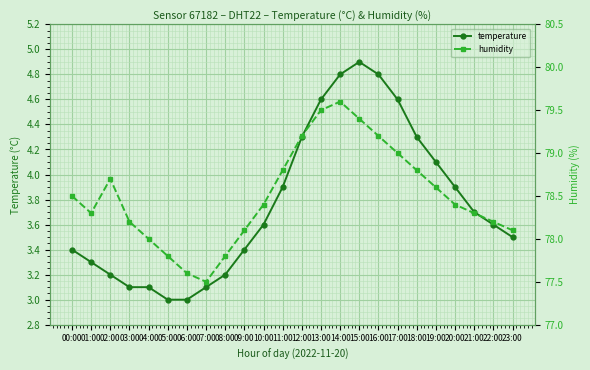

Which category has the highest value in the humidity series?

14:00